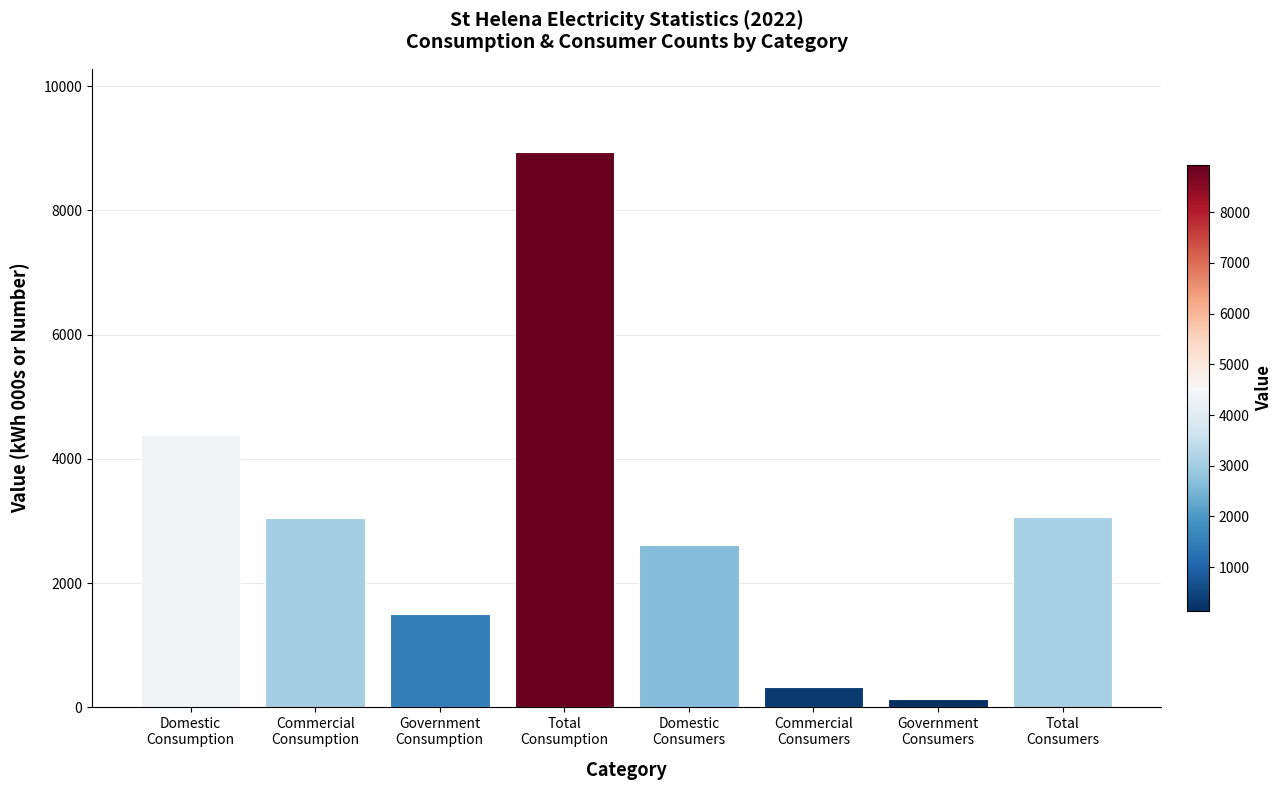

What is the value of the 3rd bar from the left?

1500.2